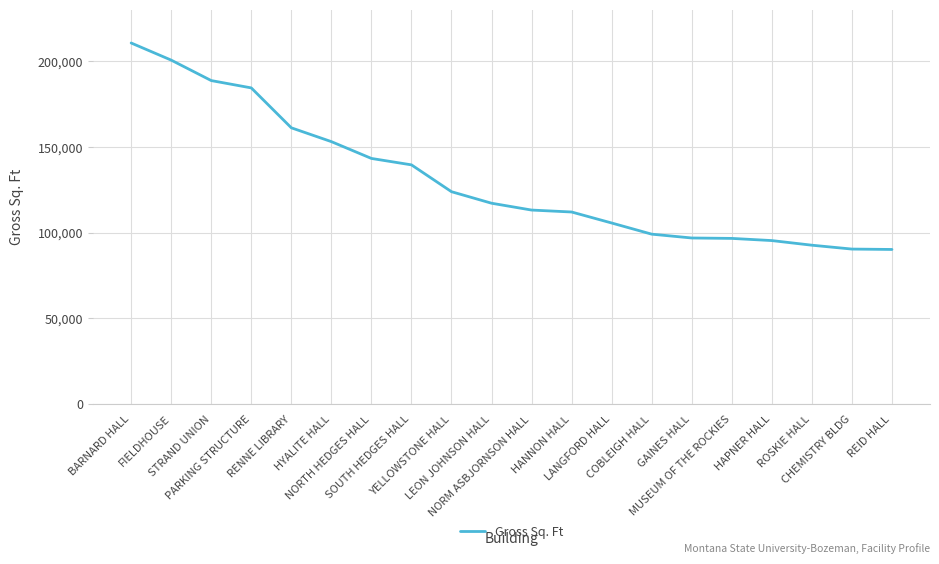

What is the difference between the maximum and minimum values?

120397